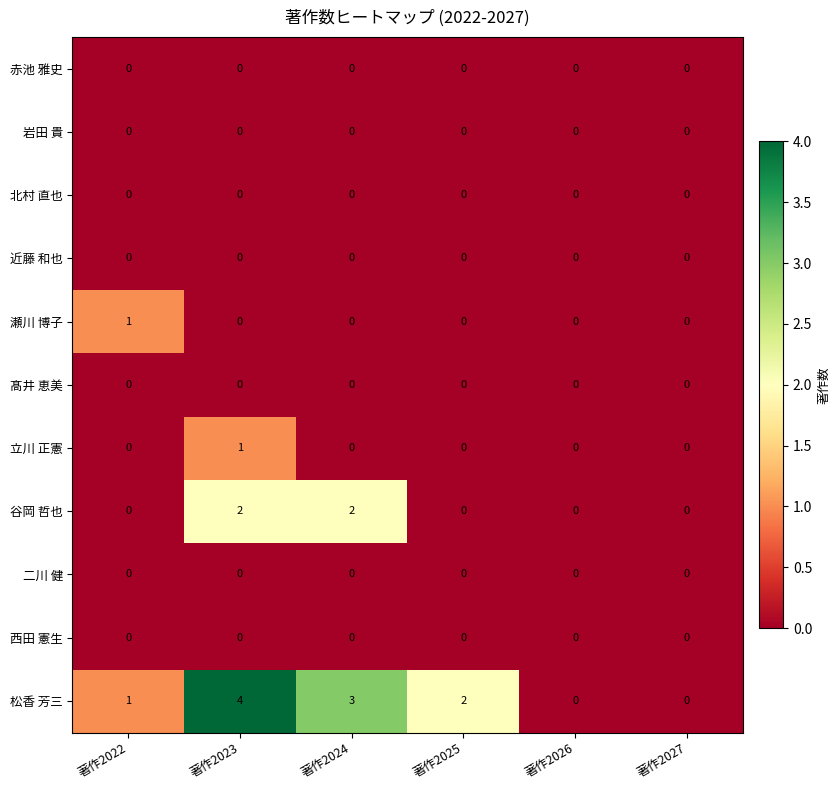

Where does the 松香 芳三 series first go above 2?

著作2023